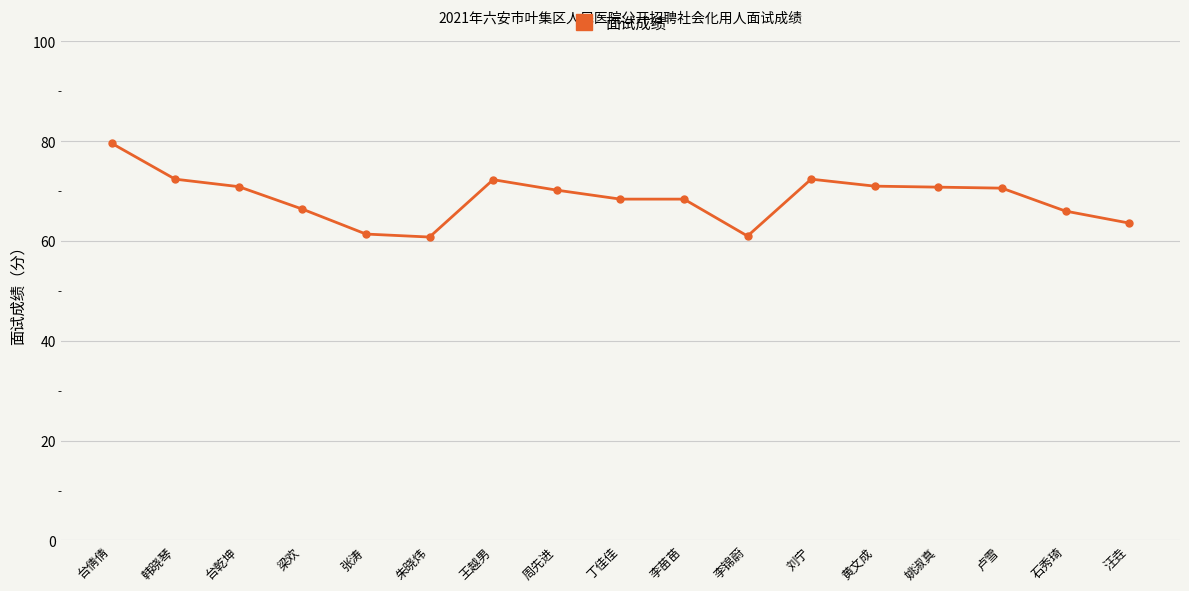

Read the value at 汪垚.

63.6